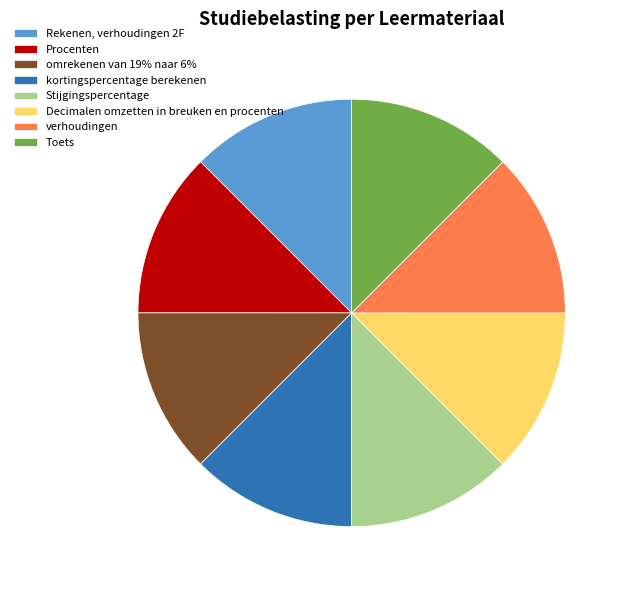

Approximately how many times larger is the value at Stijgingspercentage compared to omrekenen van 19% naar 6%?

1.0